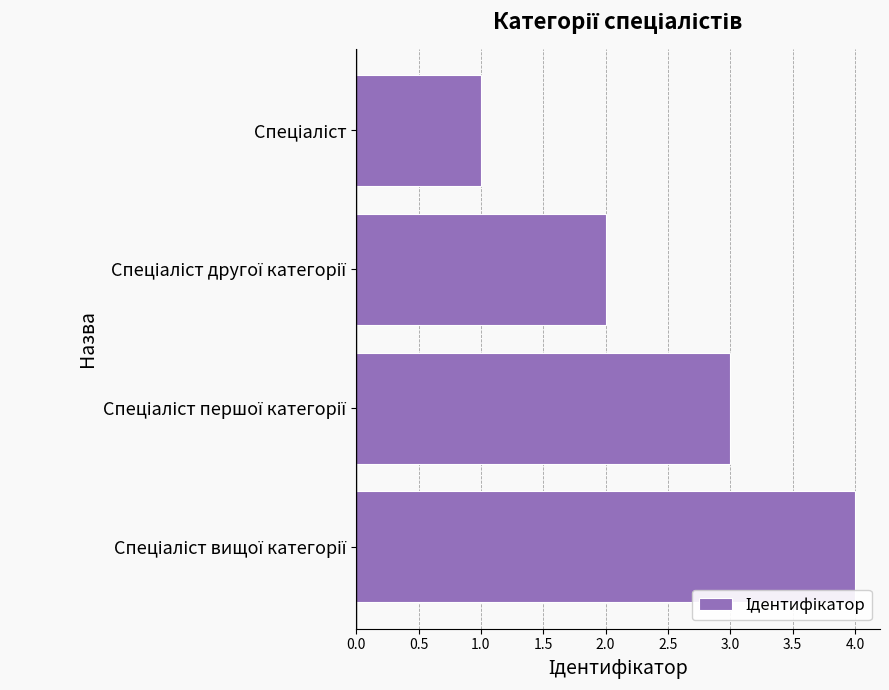

What is the difference between the maximum and minimum values?

3